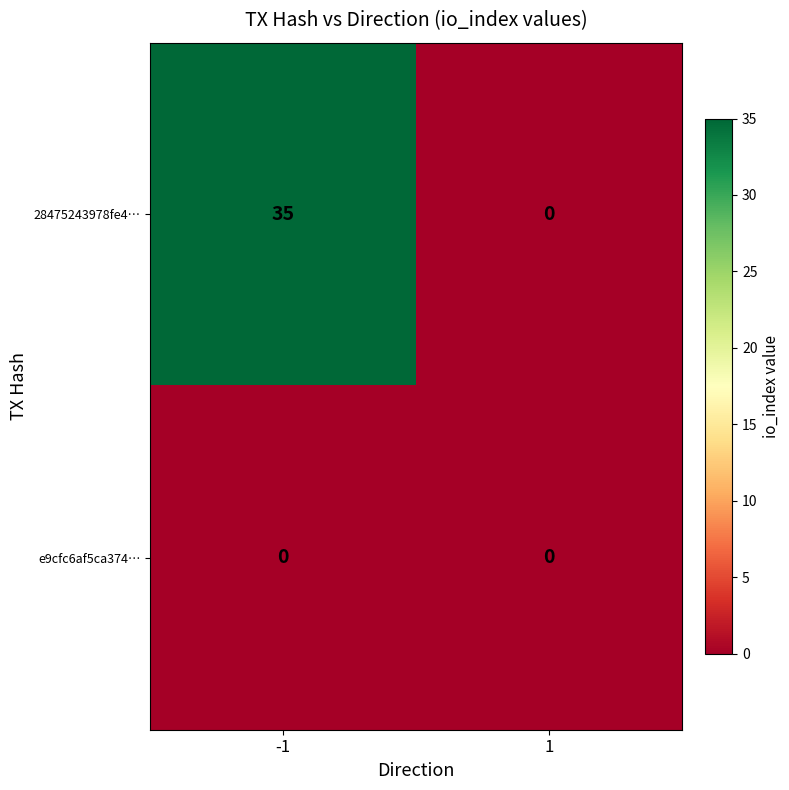

Which series has the widest spread of values?

28475243978fe4…